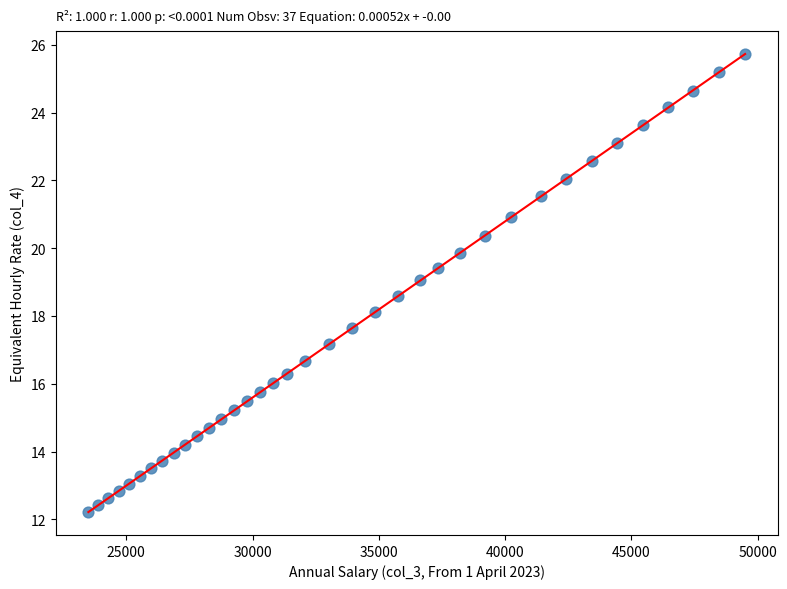

What is the range of Y values (max minus min)?

13.5